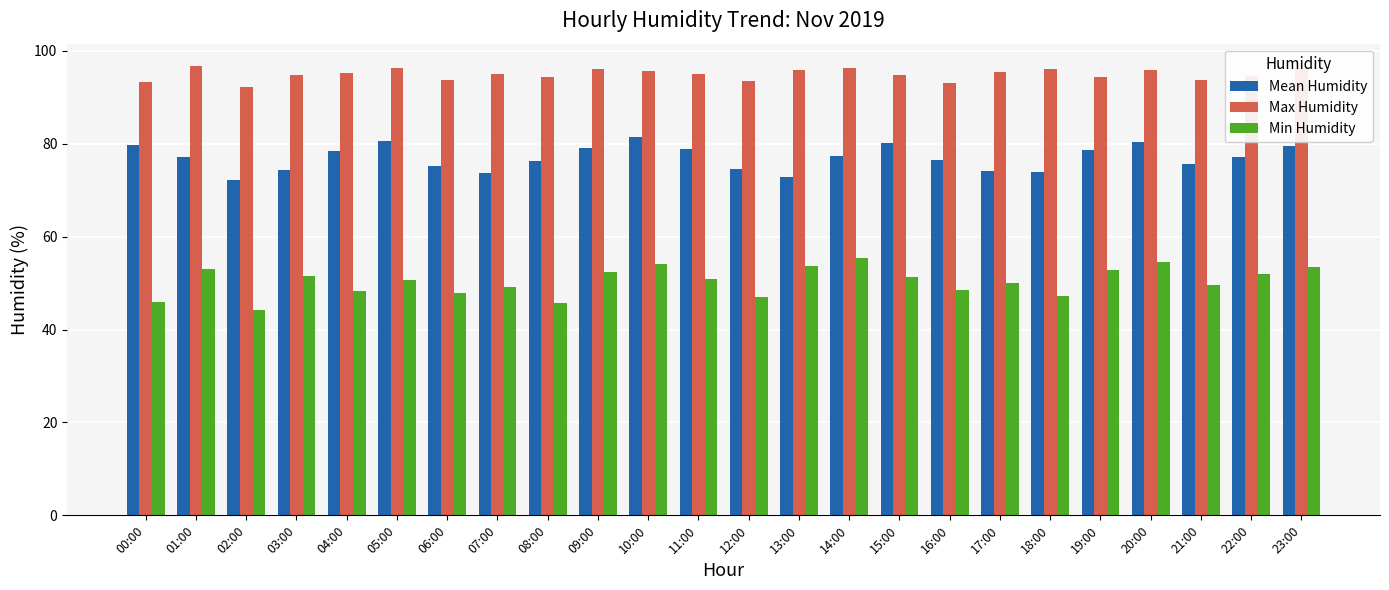

Which category has the highest value in the Mean Humidity series?

10:00